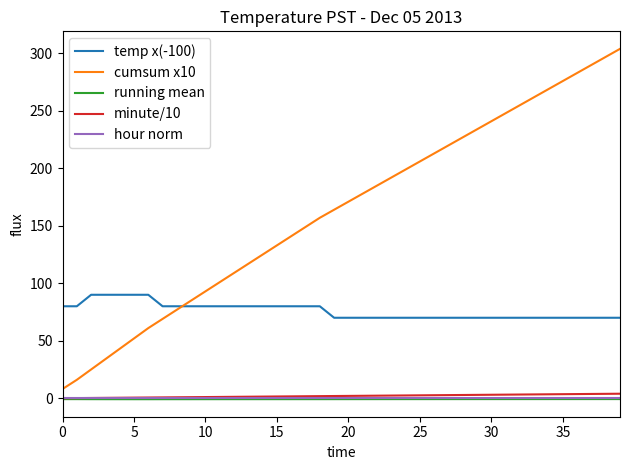

True or false: temp x(-100) and running mean intersect in this chart.

False